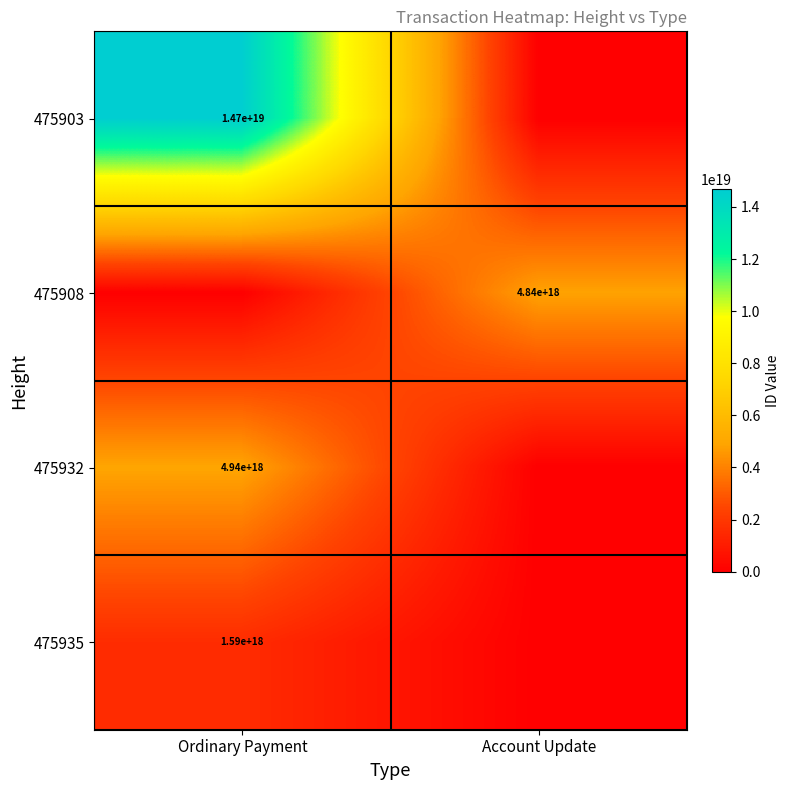

The value of 475908 at Account Update is 4840000000000000000. True or false?

True